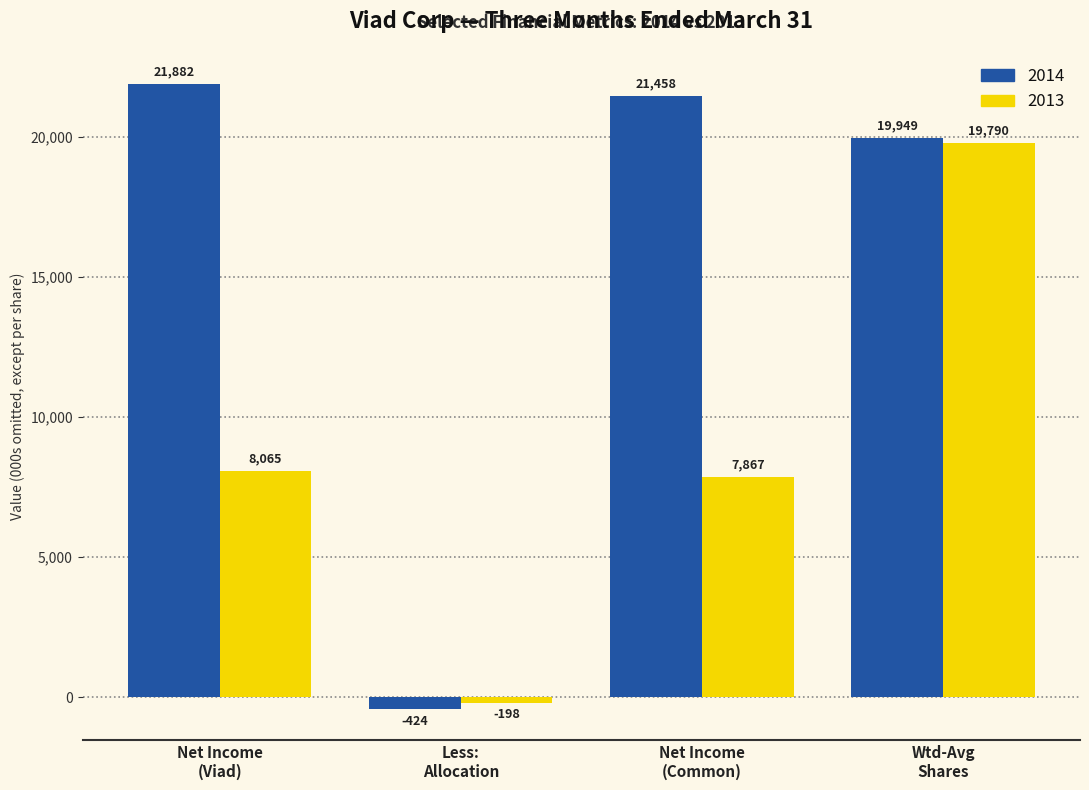

Reading left to right, list all the values displayed in this chart.

2014: 21882	-424	21458	19949
2013: 8065	-198	7867	19790